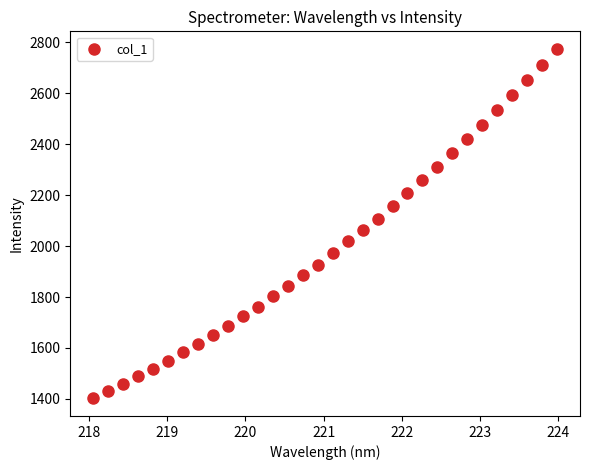

What is the range of X values (max minus min)?

5.9